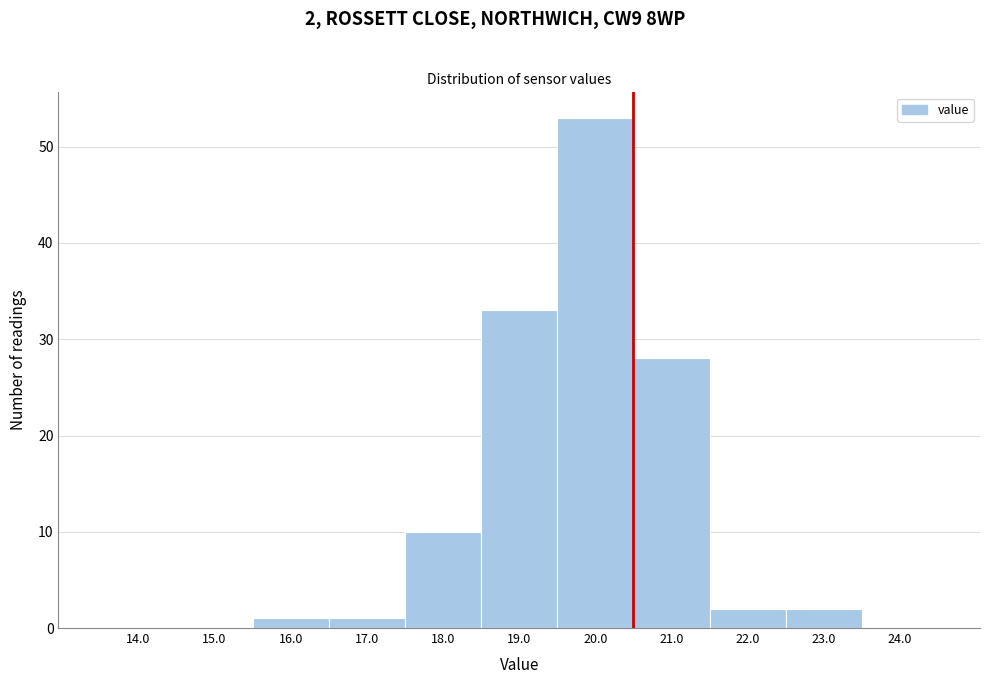

Reading right to left, transcribe all the data shown in this chart.

24.0=0	23.0=2	22.0=2	21.0=28	20.0=53	19.0=33	18.0=10	17.0=1	16.0=1	15.0=0	14.0=0